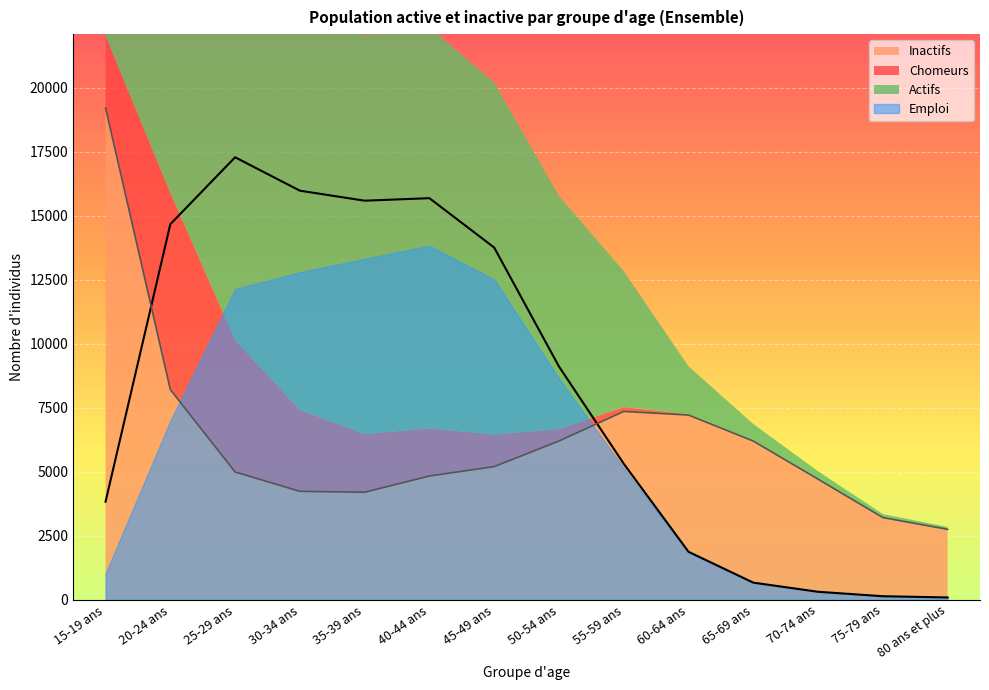

At which label is Inactifs closest to 10984?

20-24 ans